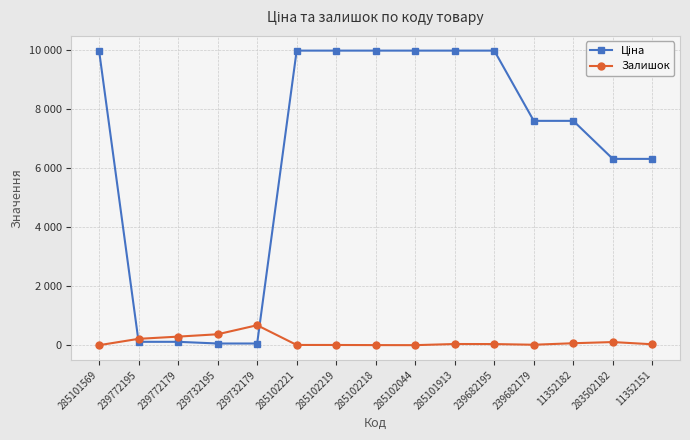

Rank the series at 285101913 from lowest to highest value.

Залишок, Ціна